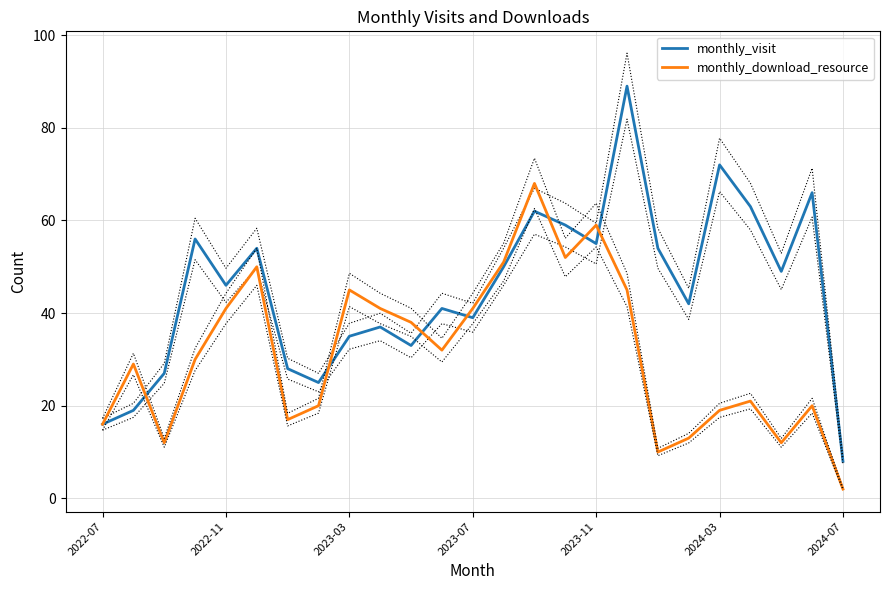

What is the lowest value of the monthly_visit series?

8